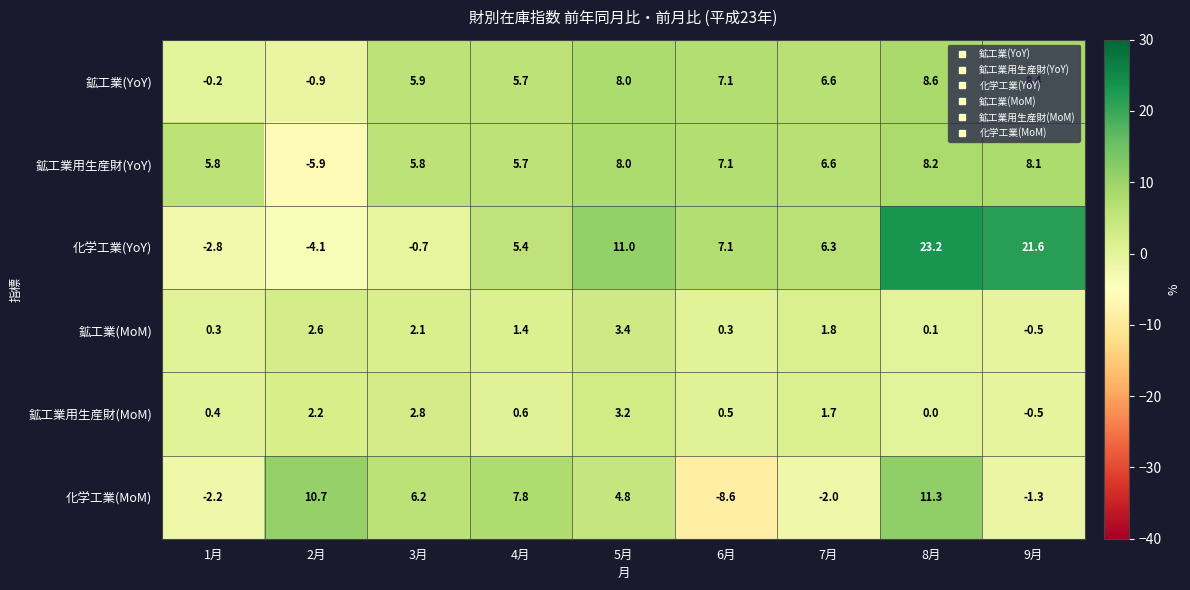

What is the difference between the maximum and minimum values in the 鉱工業用生産財(YoY) series?

14.1